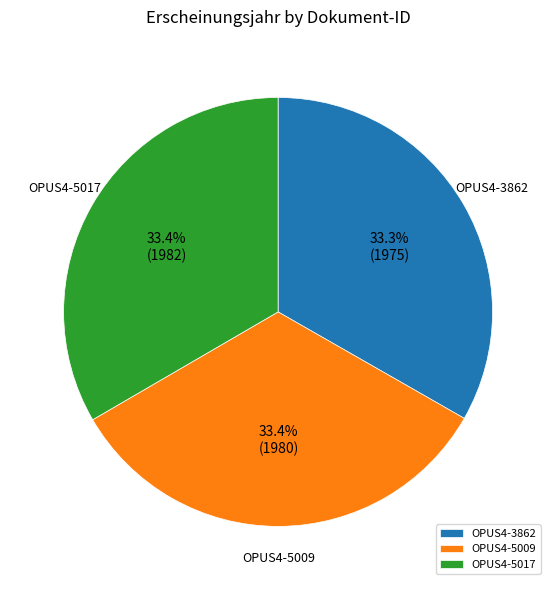

To the nearest percent, what percentage of the pie is OPUS4-3862?

33%